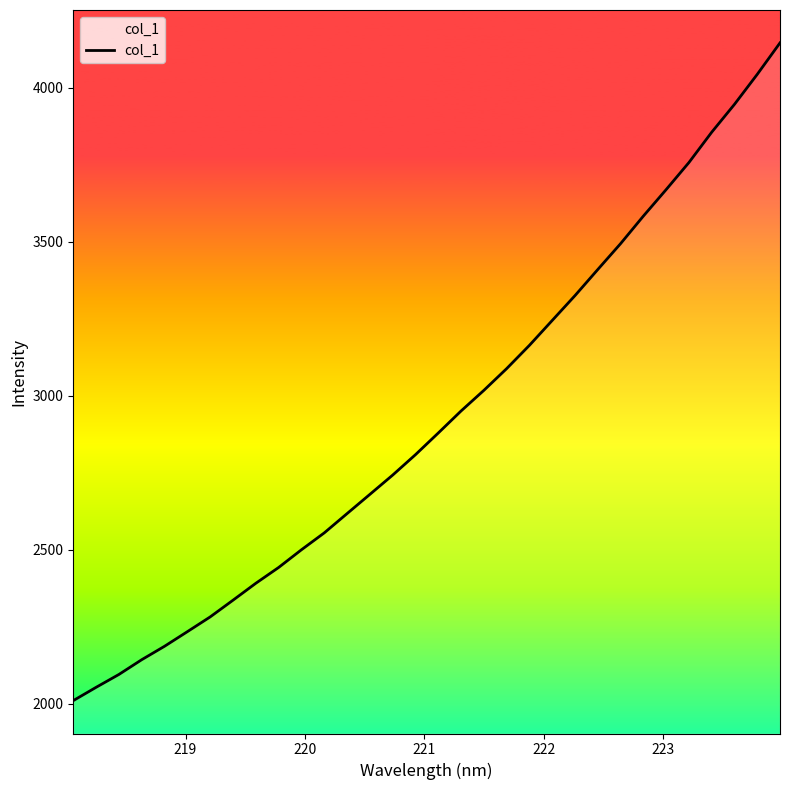

True or false: there are more than 1 points higher than both neighbors.

False